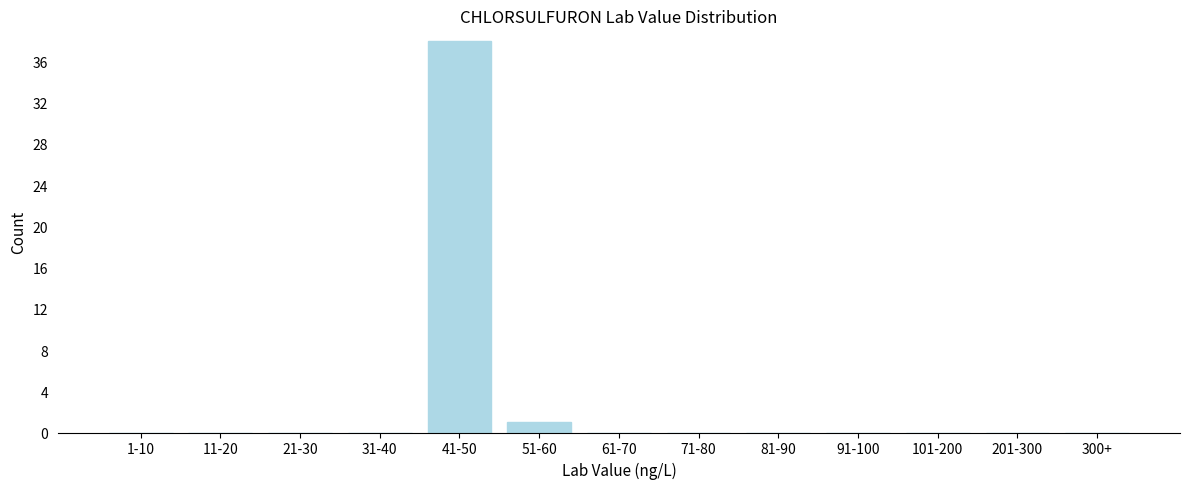

Reading left to right, extract all data points from this chart.

1-10=0	11-20=0	21-30=0	31-40=0	41-50=38	51-60=1	61-70=0	71-80=0	81-90=0	91-100=0	101-200=0	201-300=0	300+=0